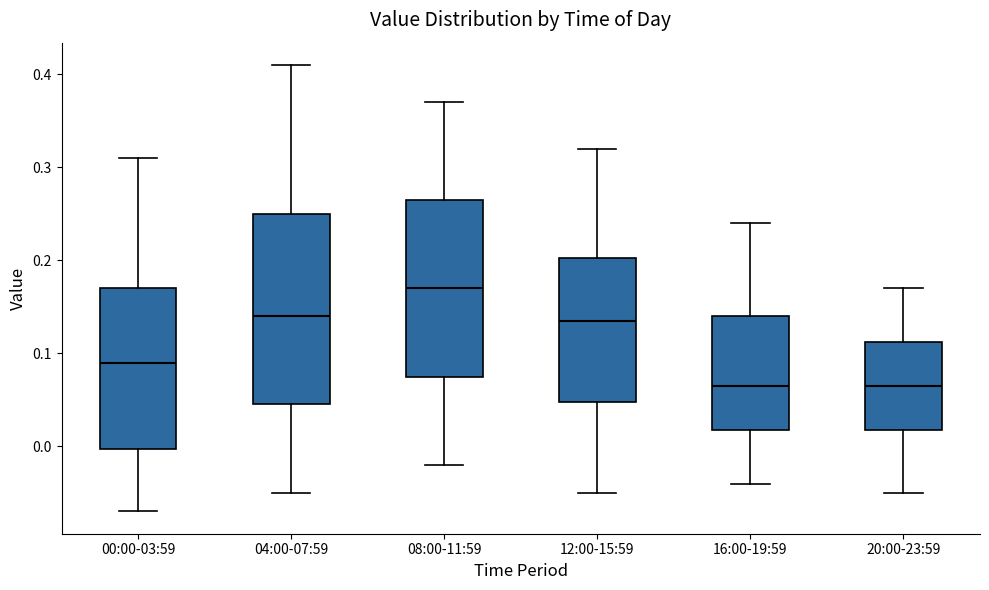

Which box is the tallest, from its lower edge to its upper edge?

04:00-07:59